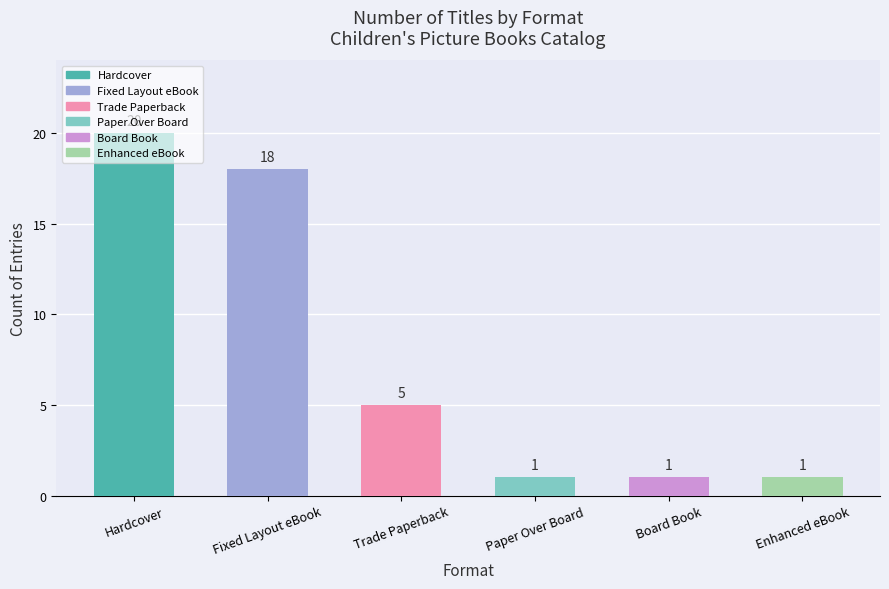

What is the value of the 1st bar from the left?

20